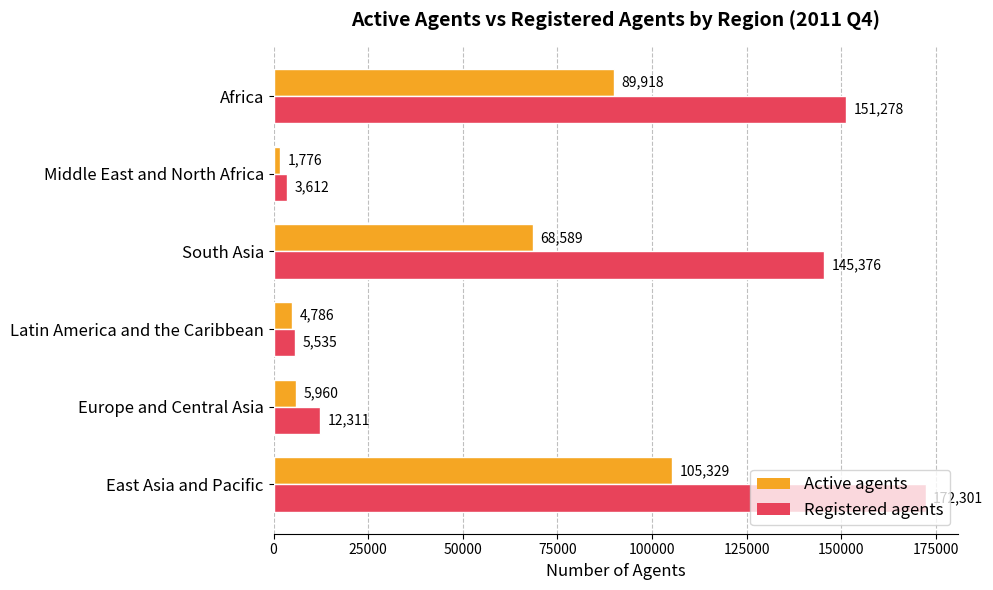

Which label corresponds to the smallest value in the chart?

Middle East and North Africa